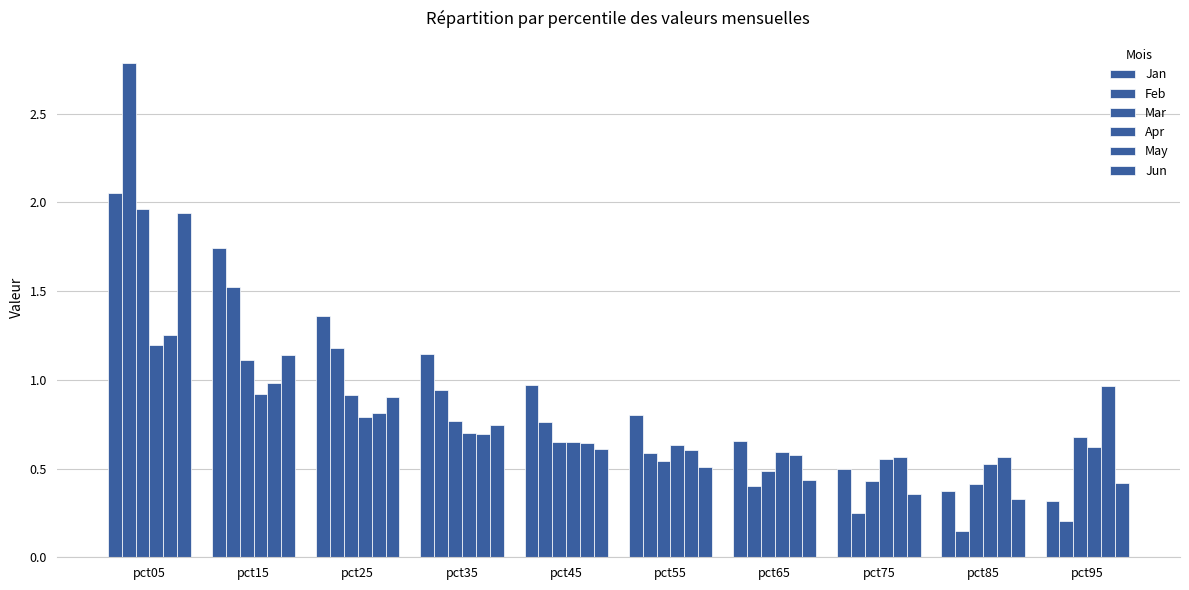

The value of Apr at pct05 is 1.2. True or false?

True